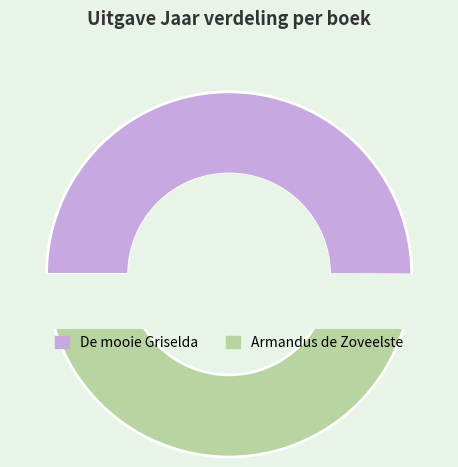

What percentage is the Armandus de Zoveelste slice, to the nearest percent?

50%